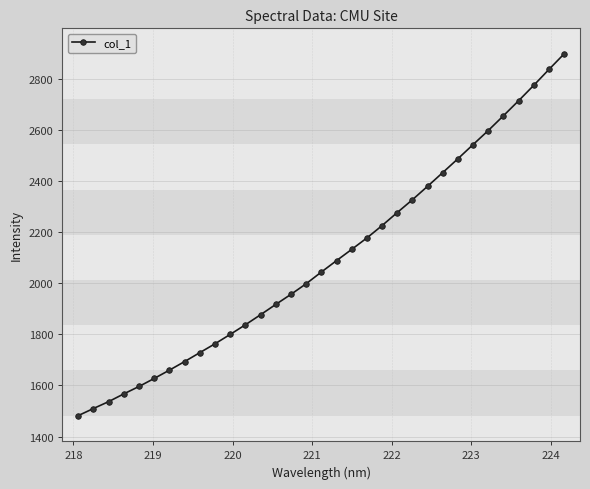

What is the minimum value shown in the chart?

1481.8